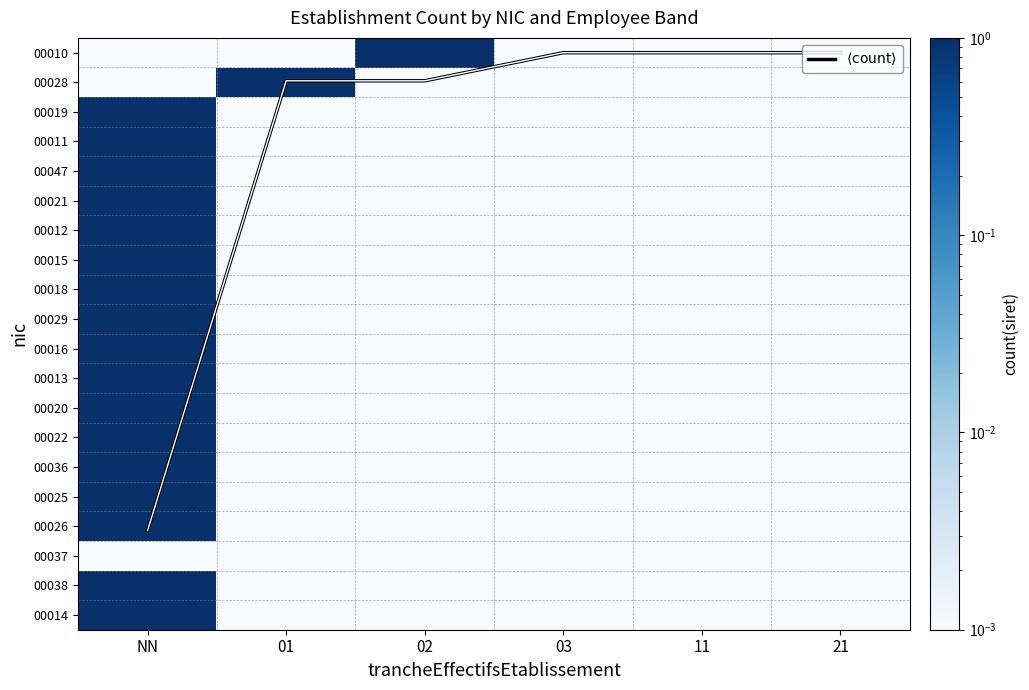

Between NN and 21, which series saw the biggest shift?

$\langle \mathrm{count} \rangle$